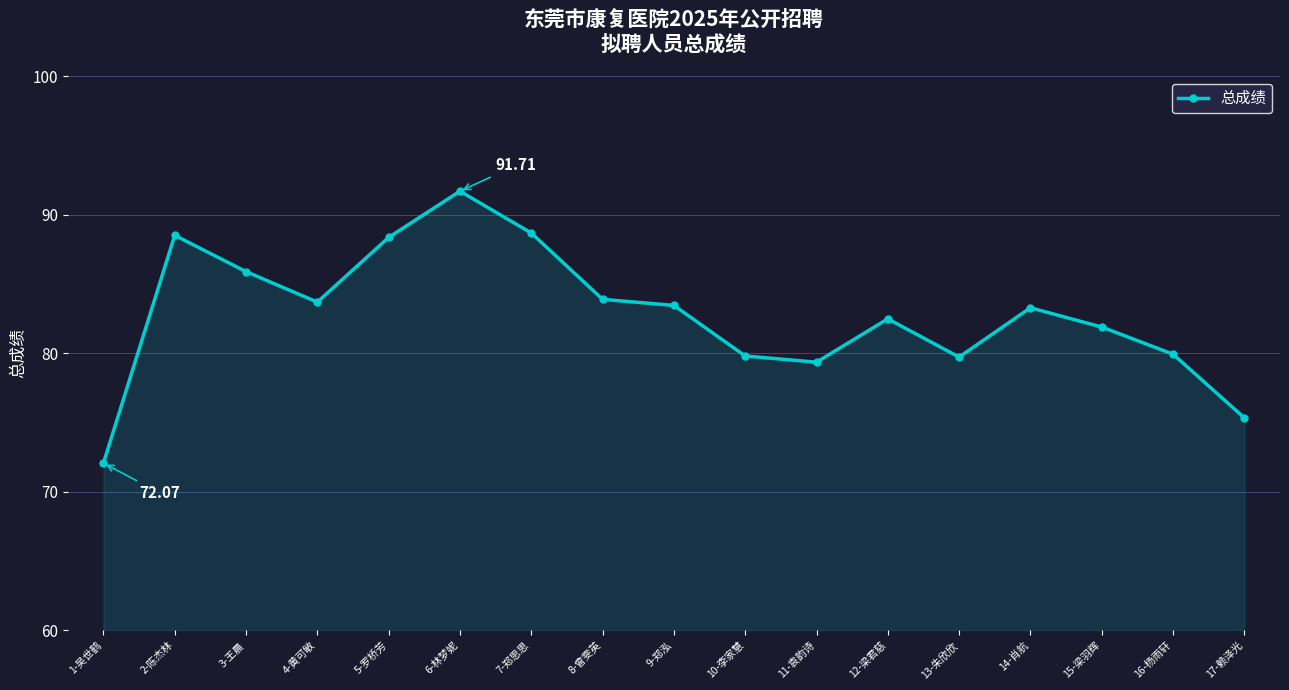

What position from the right is 9-郑泓?

9